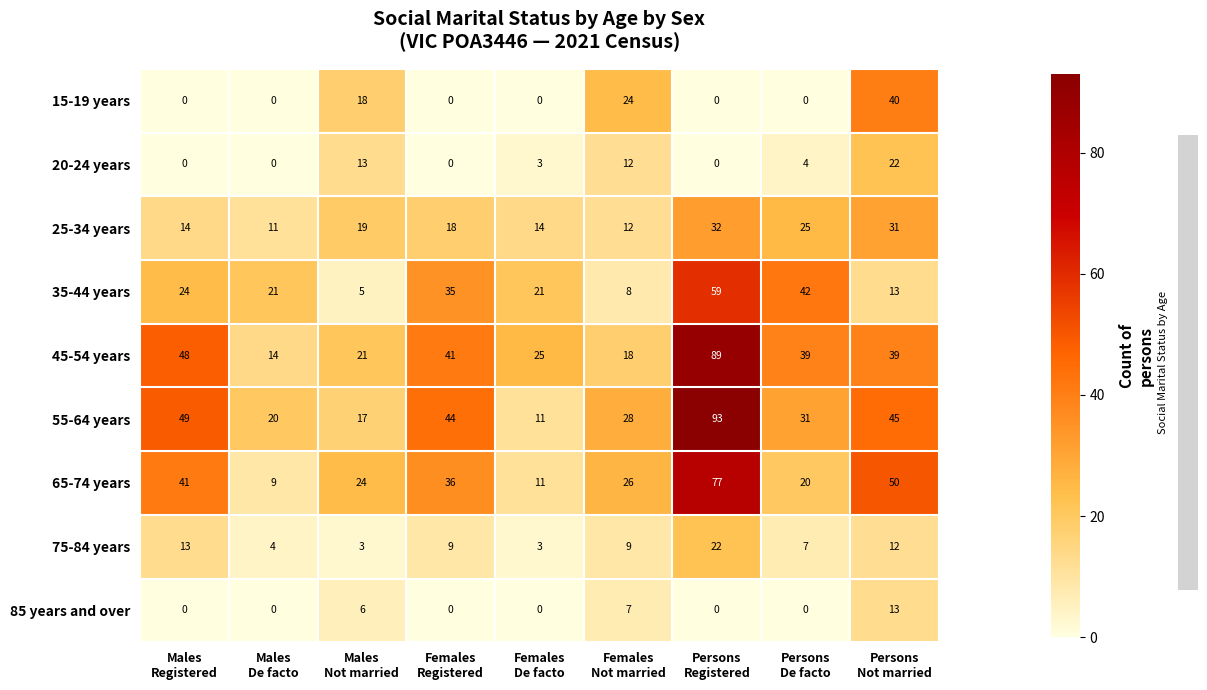

Which series has the largest total across all categories?

55-64 years